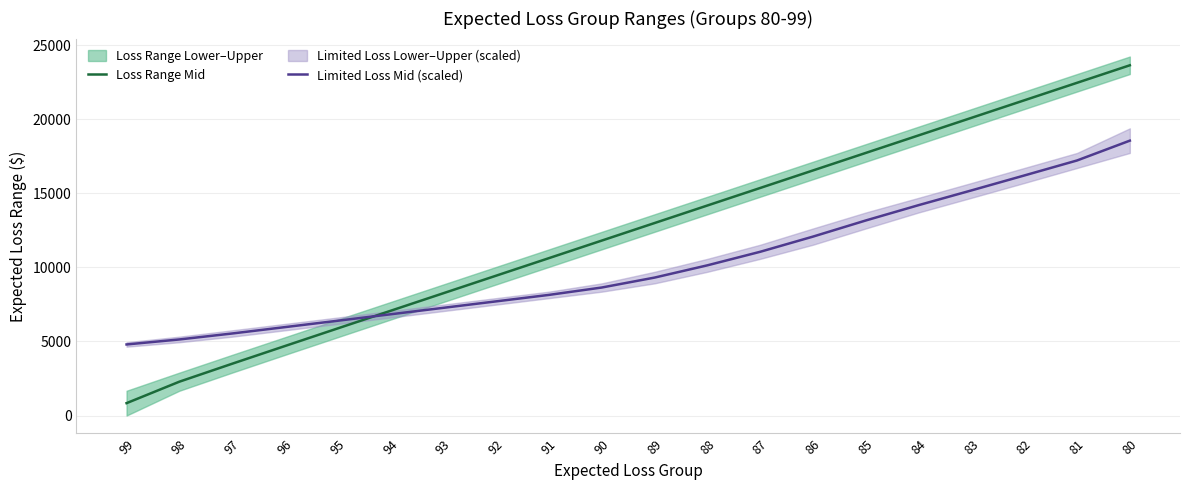

Rank the series by their average value, from lowest to highest.

Limited Loss Mid (scaled), Loss Range Mid